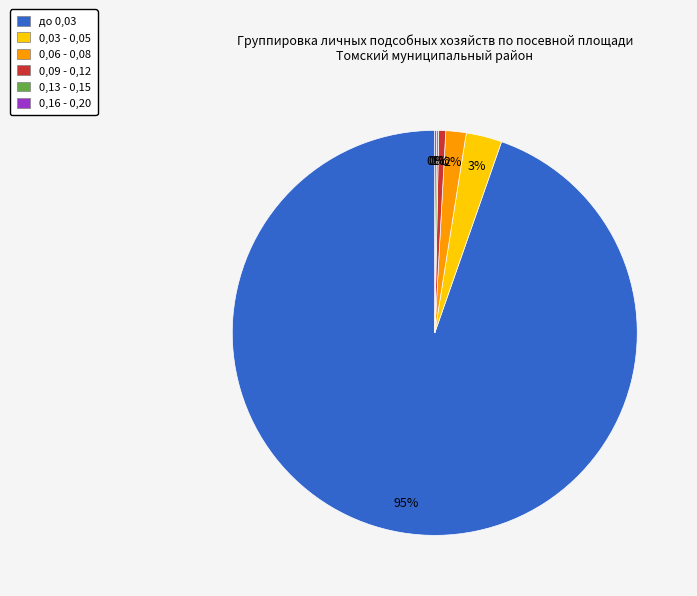

To the nearest percent, what is the average slice percentage?

17%